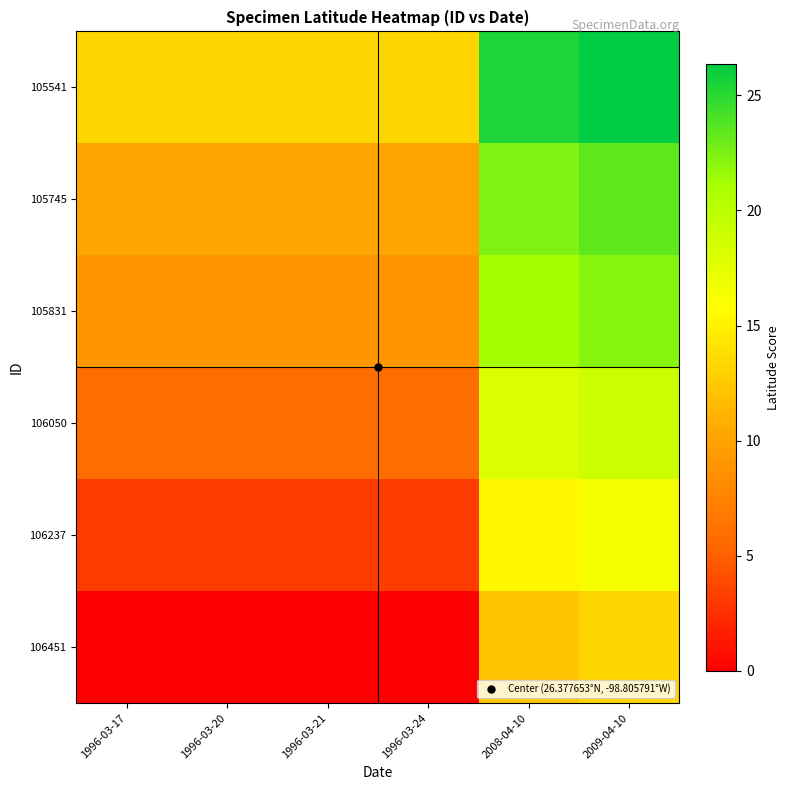

At which category is the sum across all series the highest?

2009-04-10